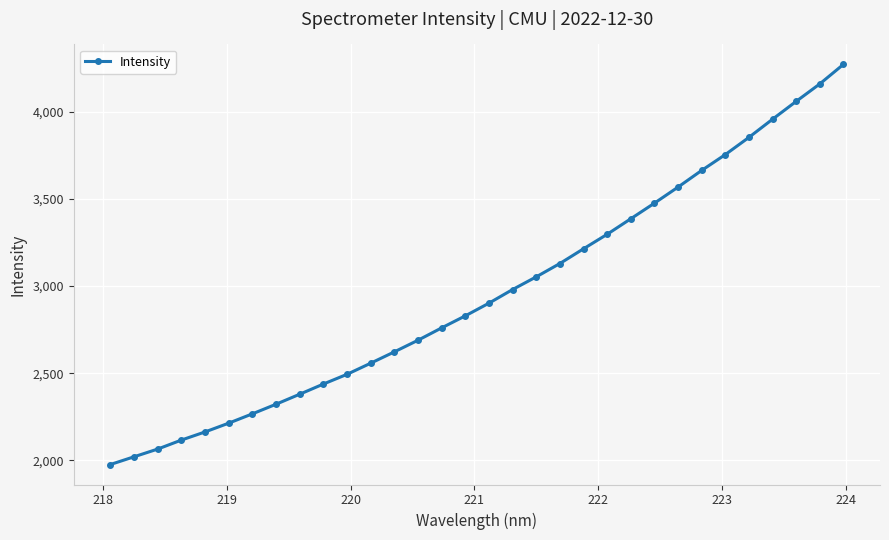

What is the average value?

2957.2